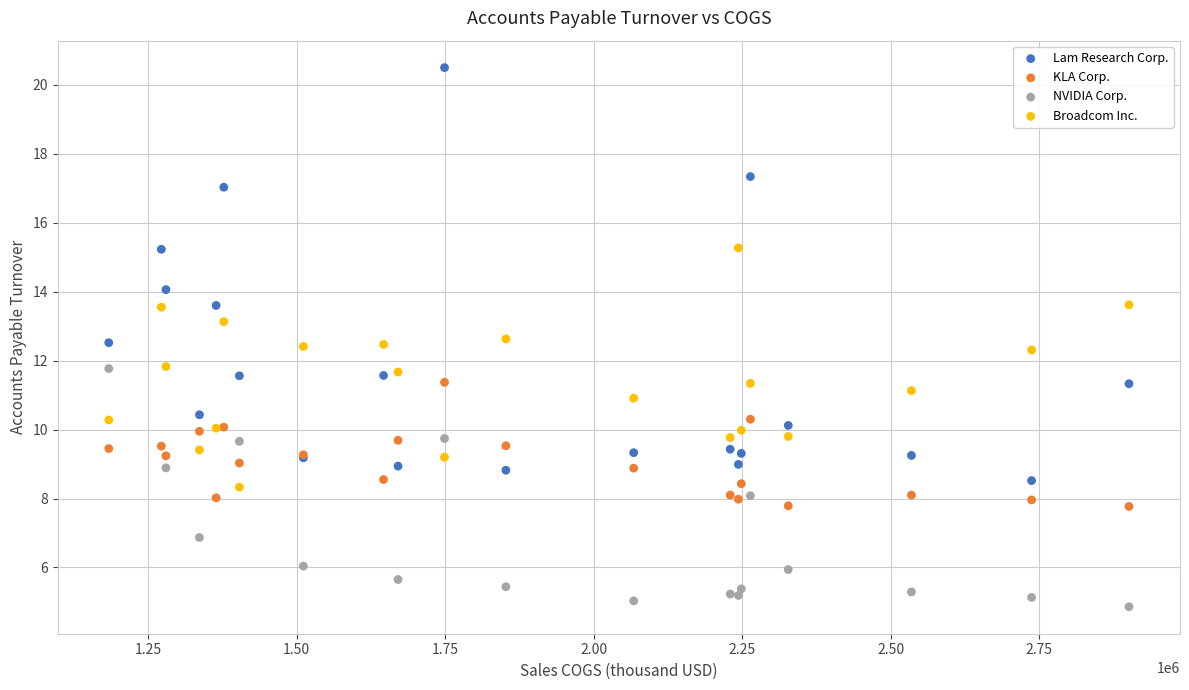

Which series contains the highest Y value?

Lam Research Corp.